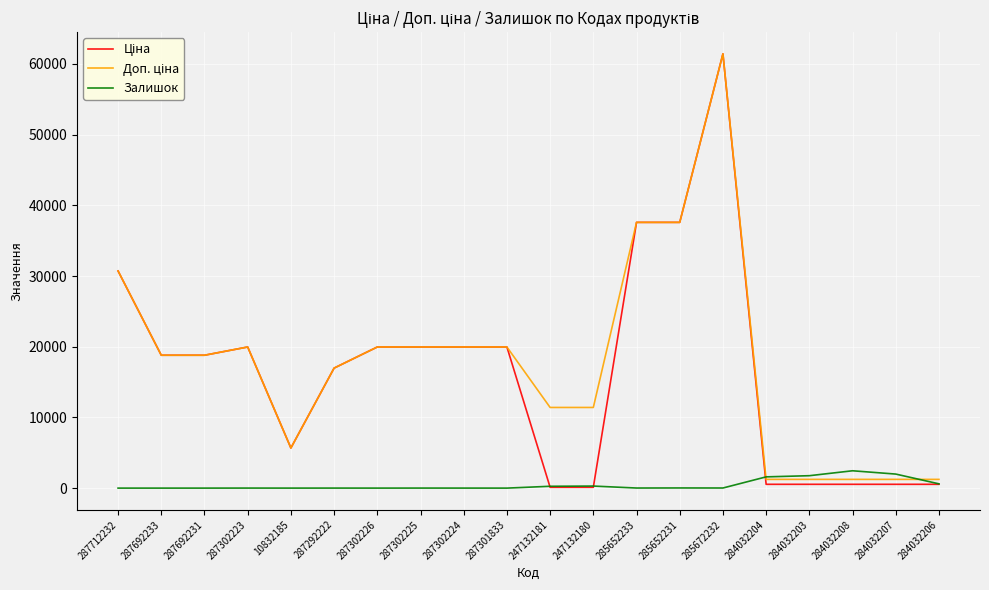

The value of Залишок at 287692233 is 0.0. True or false?

True